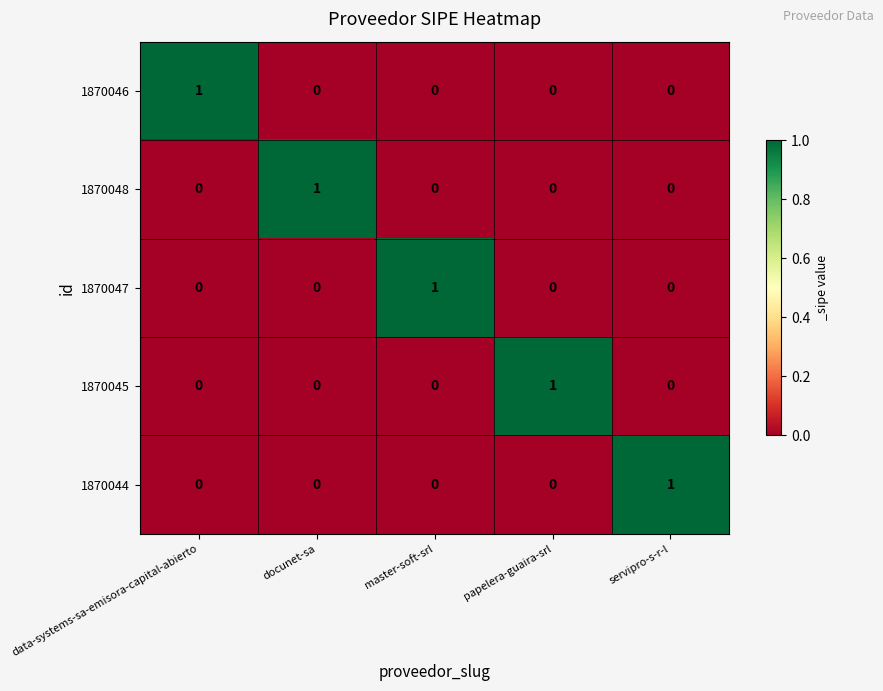

At how many categories does at least one series exceed 0?

5